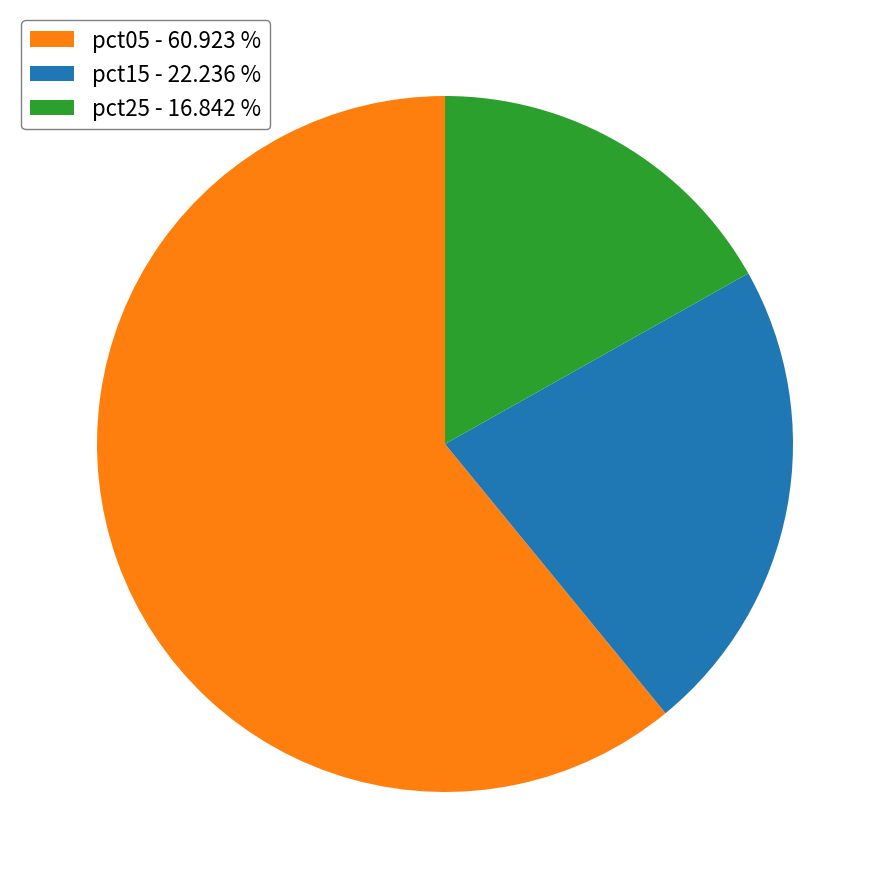

Rank the categories by value from highest to lowest.

pct05 - 60.923 %, pct15 - 22.236 %, pct25 - 16.842 %